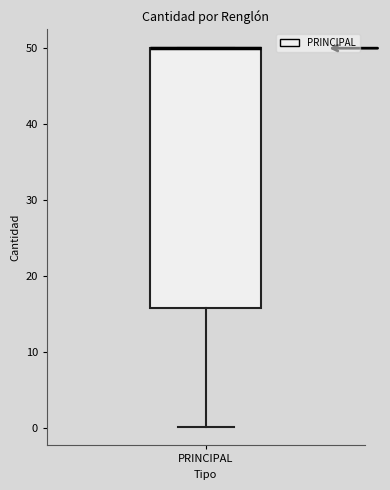

Transcribe this box plot: give where the median line is, the range the box spans, and where the two whiskers end, as read against the y-axis. The values are not printed on the chart, so give them approximately, as read against the axis.

median 50 (drawn on the box's upper edge), box 16 to 50, whiskers 0 to 50